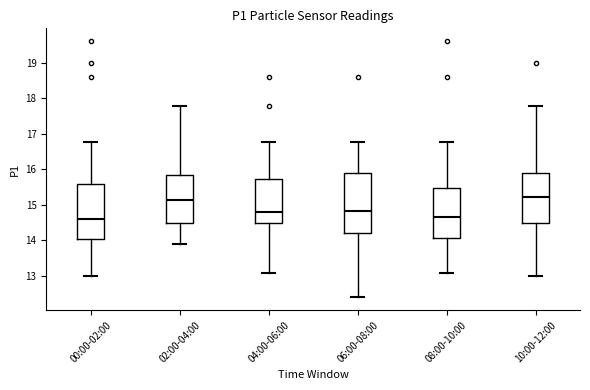

Which box is the tallest, from its lower edge to its upper edge?

06:00-08:00